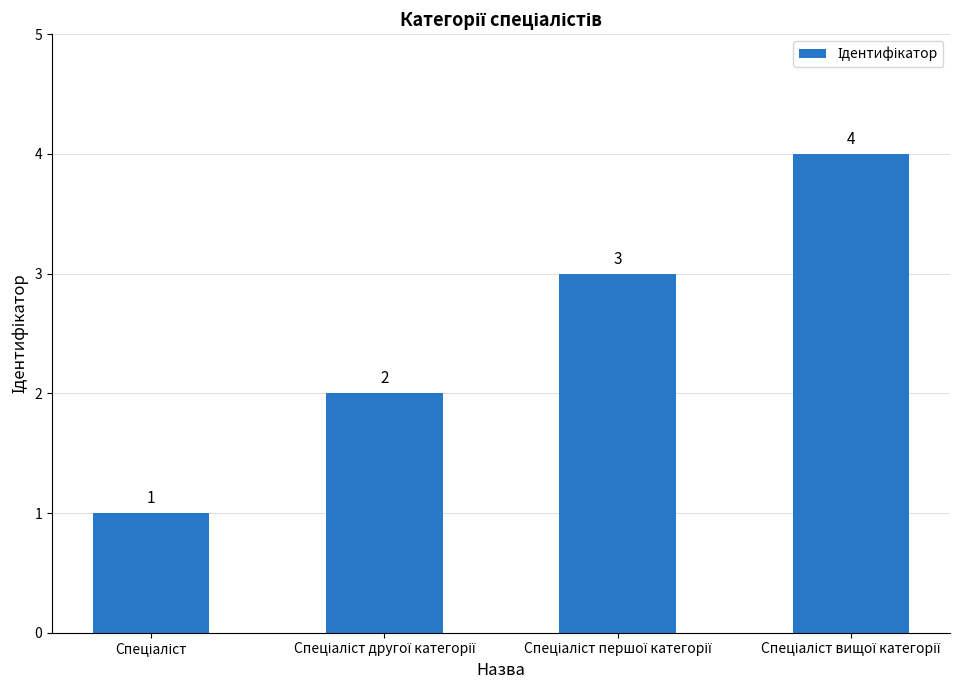

What is the value of the 2nd bar from the left?

2